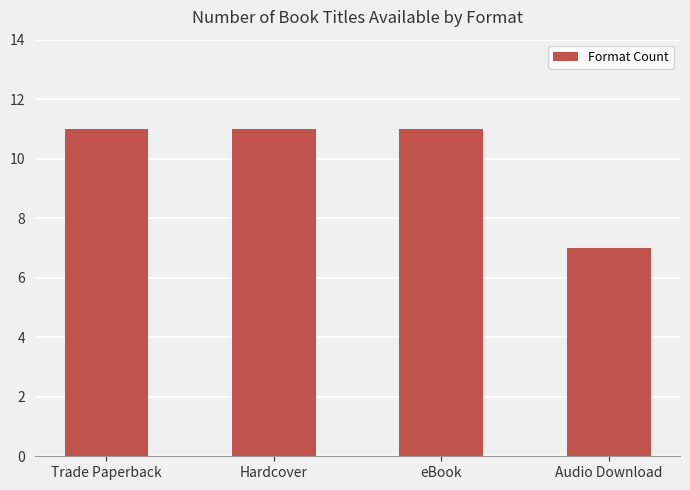

What is the sum of the values at eBook and Trade Paperback?

22